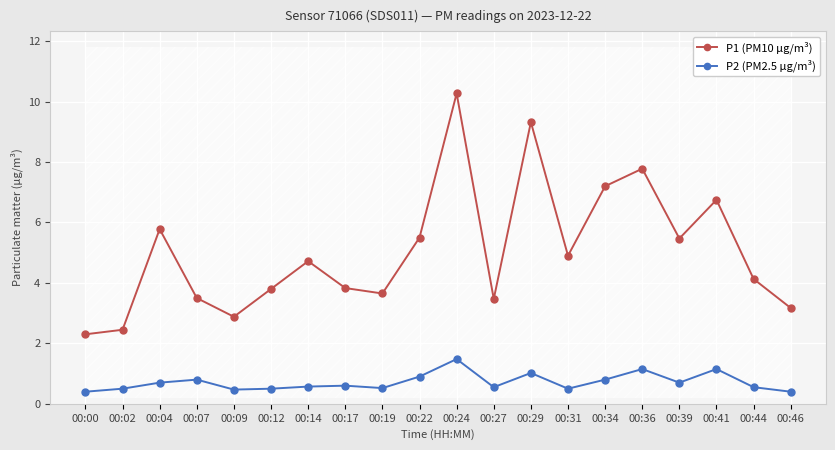

List the series in order of their peak value, lowest first.

P2 (PM2.5 µg/m³), P1 (PM10 µg/m³)